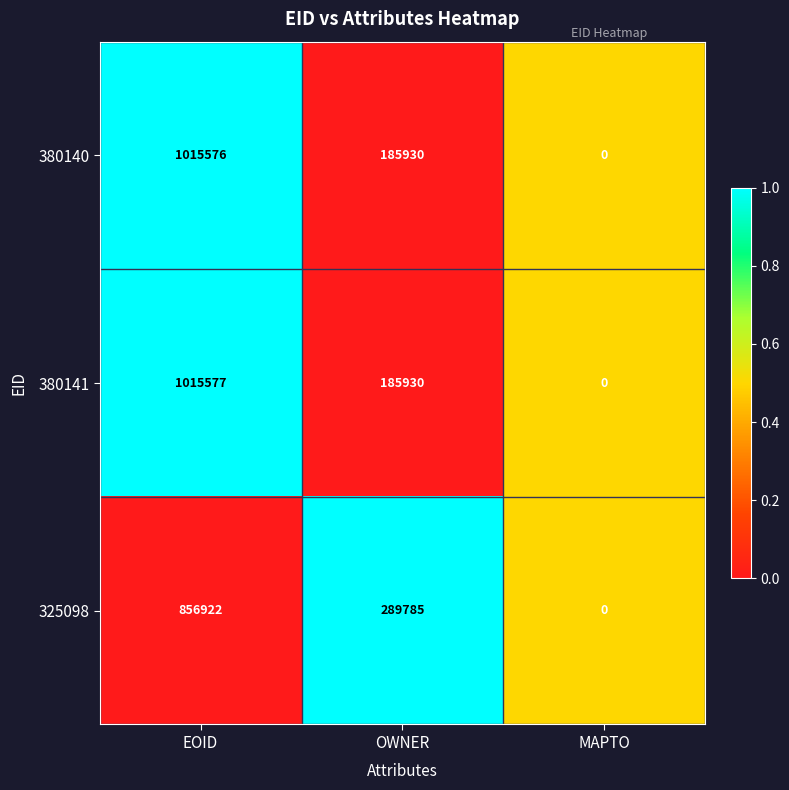

Reading right to left, what are all the values shown in this chart?

380140: MAPTO=0	OWNER=185930	EOID=1015576
380141: MAPTO=0	OWNER=185930	EOID=1015577
325098: MAPTO=0	OWNER=289785	EOID=856922